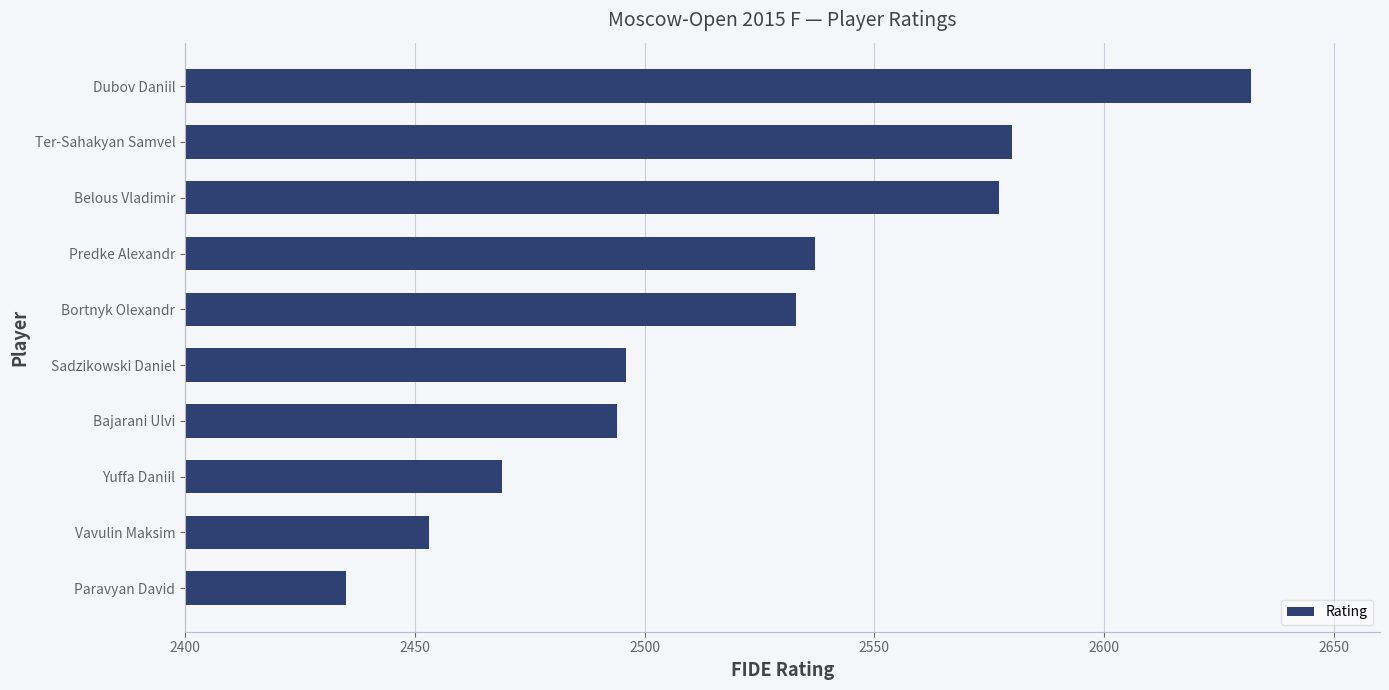

What is the maximum value shown in the chart?

2632